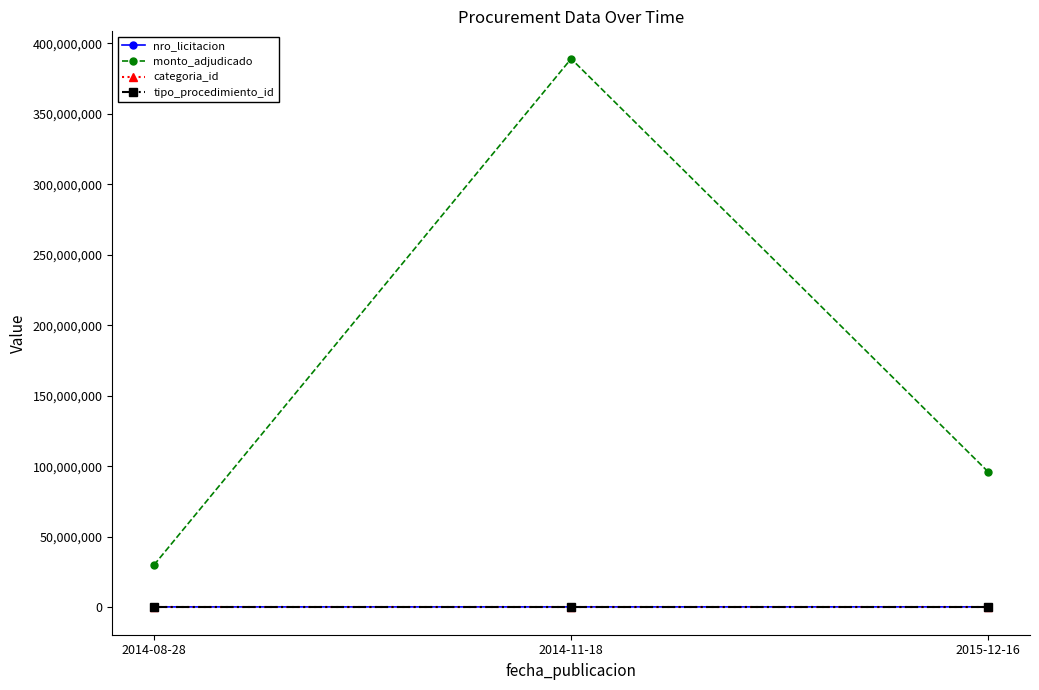

True or false: monto_adjudicado has a value of 48971237 at 2014-08-28.

False